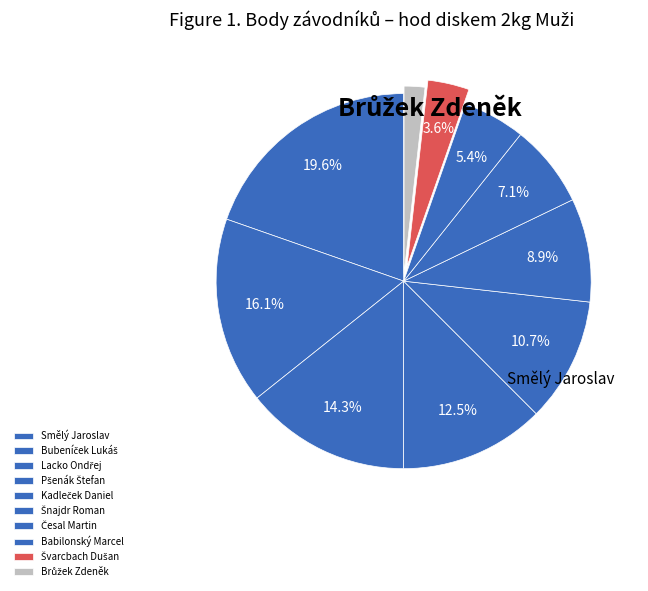

To the nearest percent, what is the combined percentage of Smělý Jaroslav and Bubeníček Lukáš?

36%